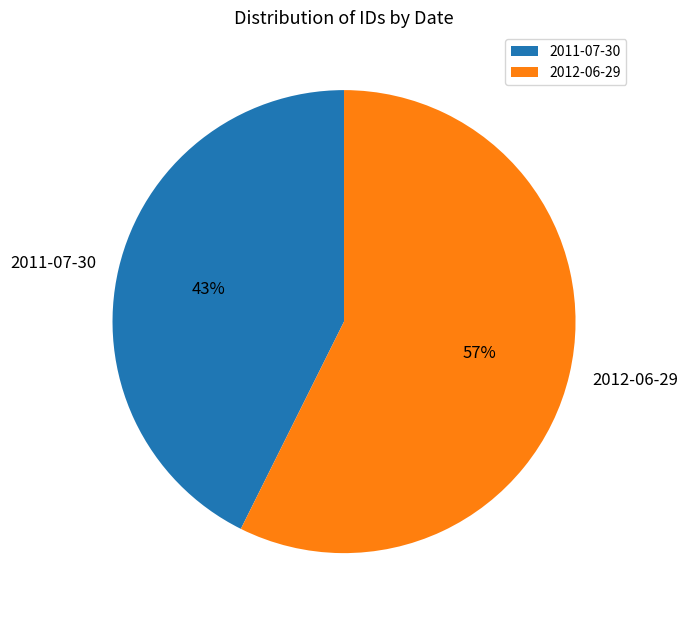

Between 2011-07-30 and 2012-06-29, which is larger?

2012-06-29